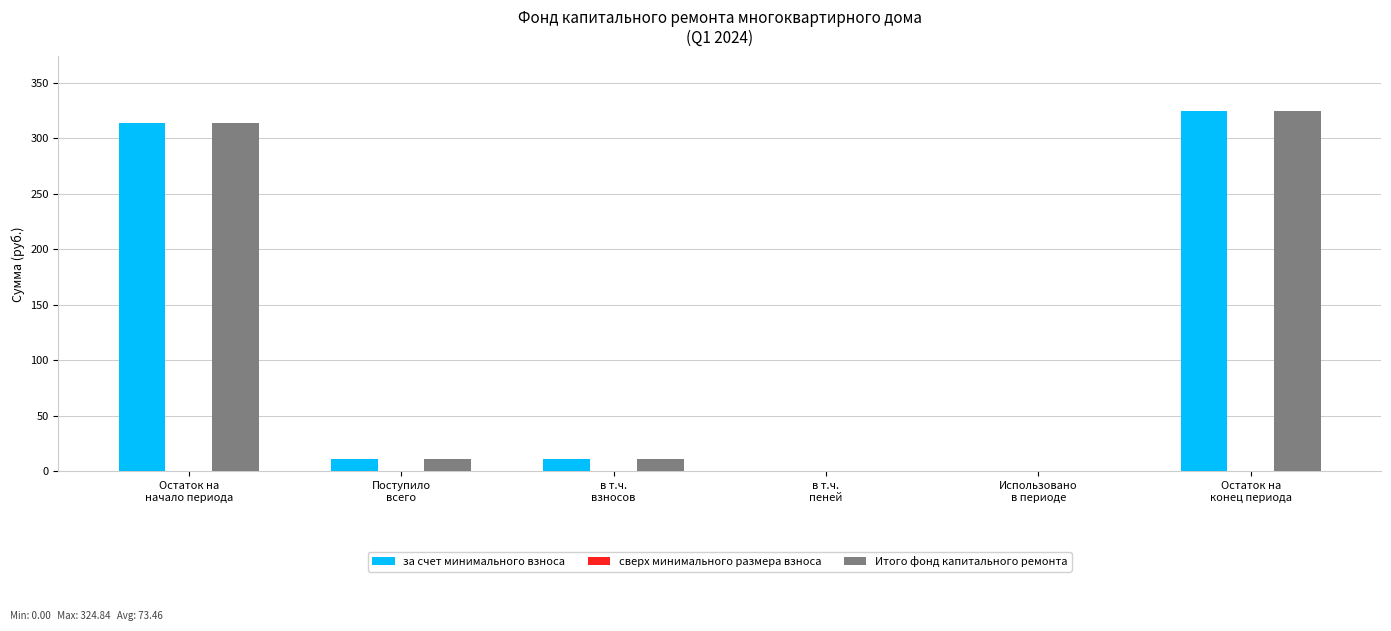

What is the greatest value displayed?

324.8